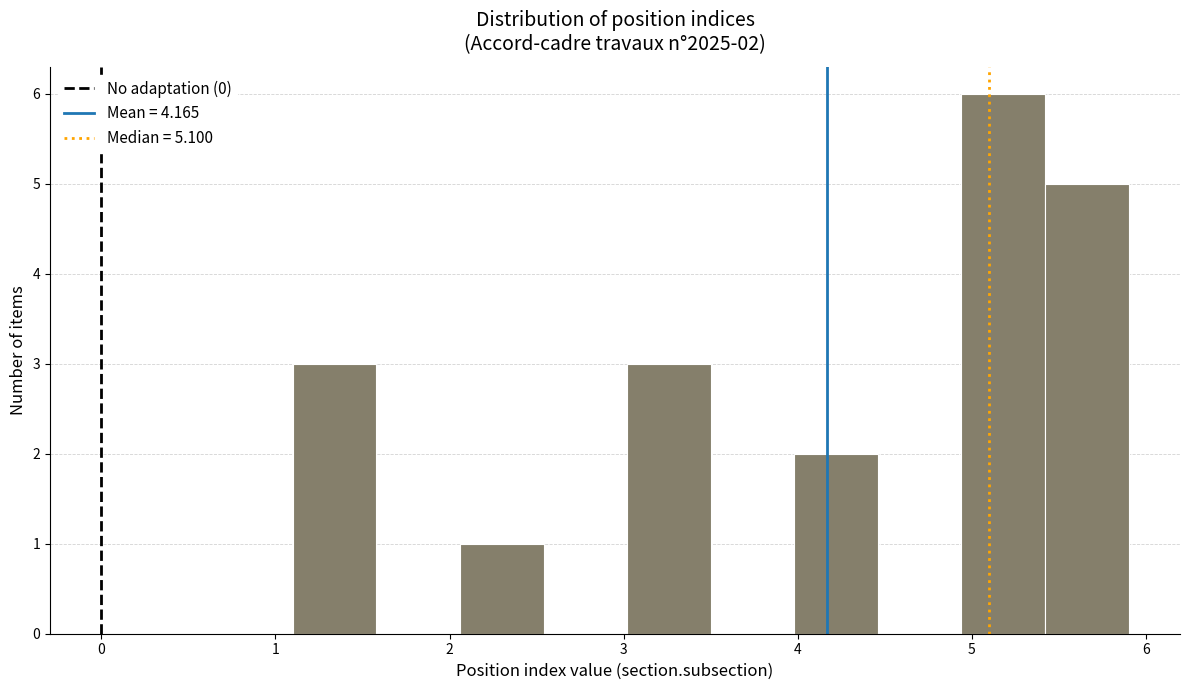

Over which range of the x-axis is the bar tallest?

4.94 to 5.42